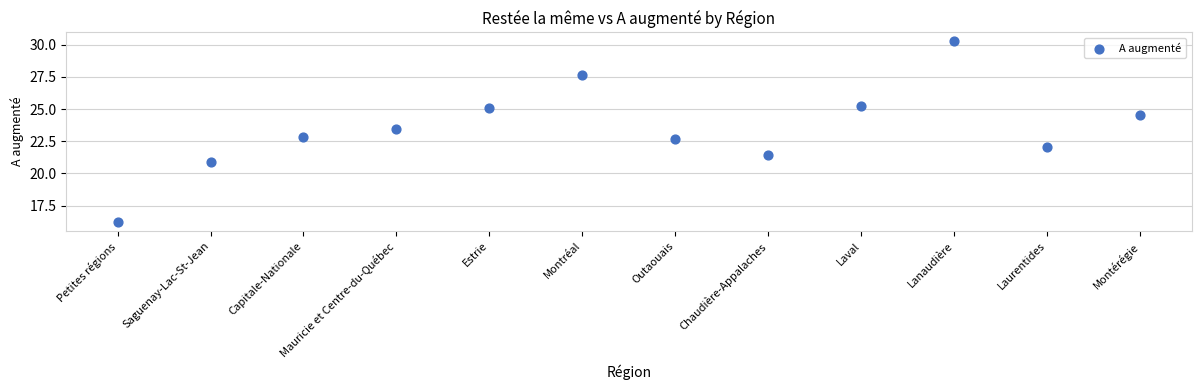

What Y value in the scatter plot is closest to 23?

22.8